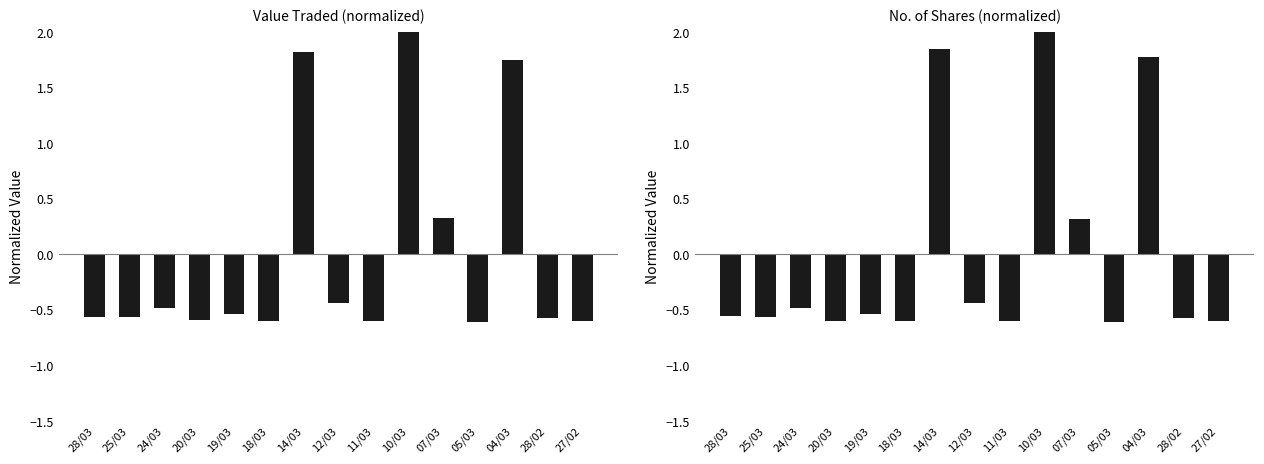

True or false: Value Traded (normalized) has a value of 3.1 at 10/03.

False